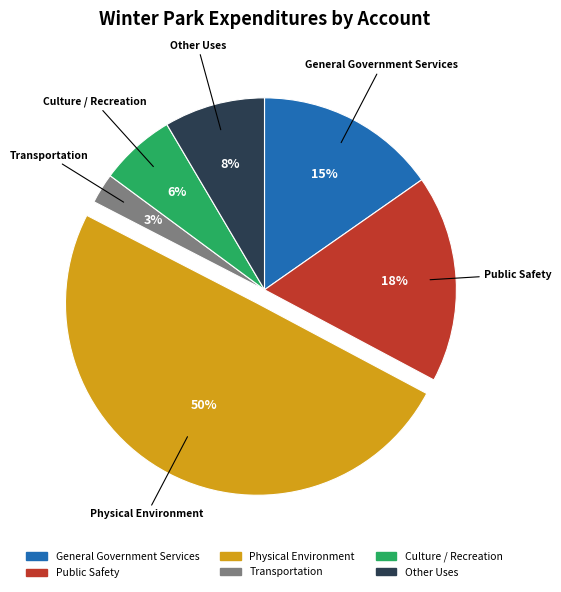

The General Government Services slice represents 15% of the pie. True or false?

True